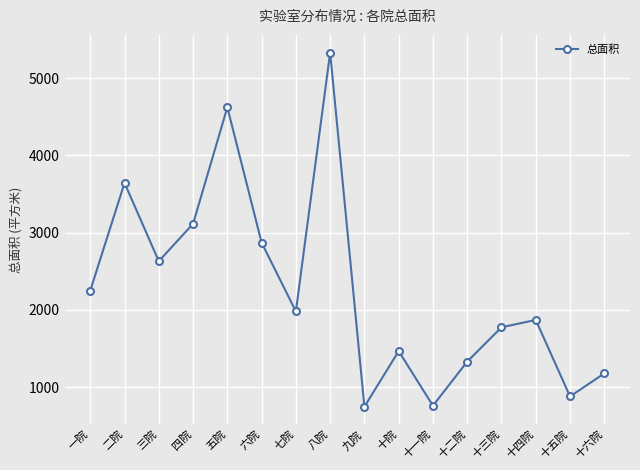

What is the label of the 9th point from the left?

九院